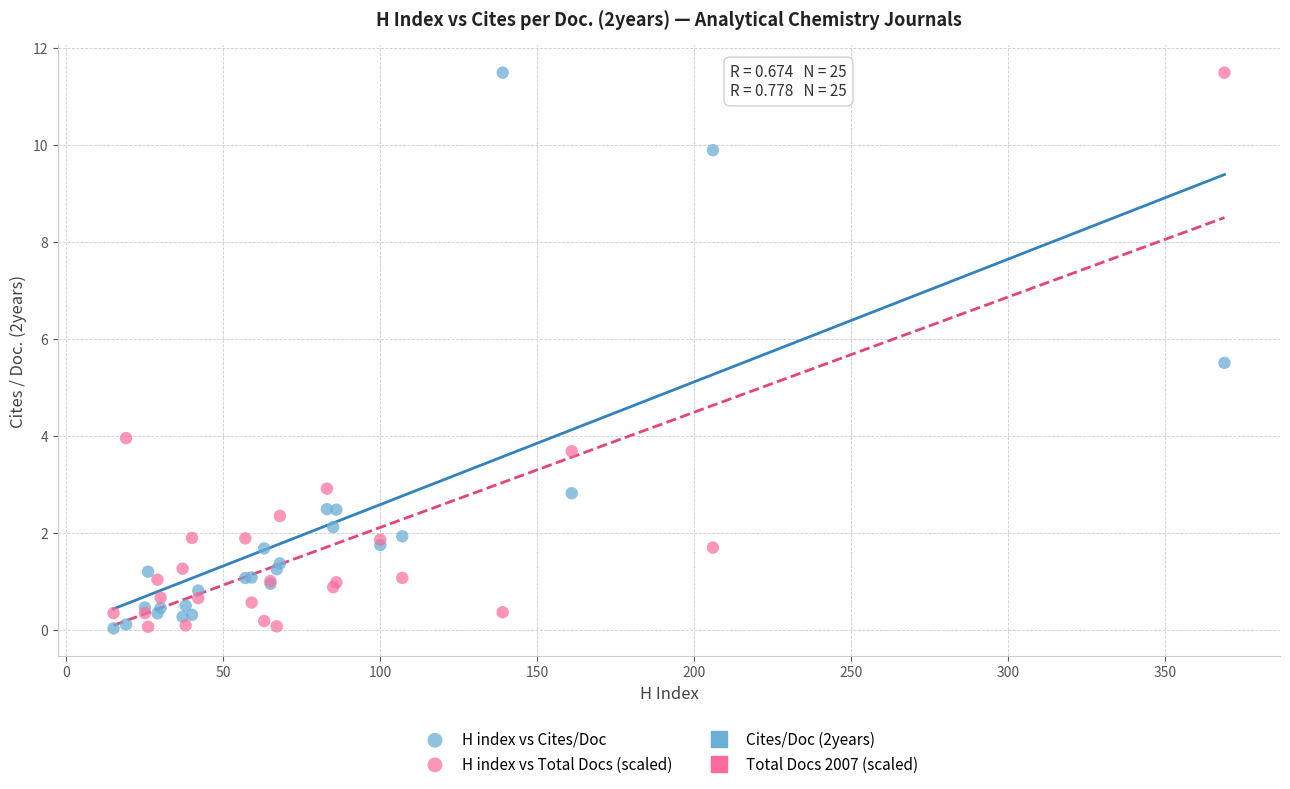

What is the X range (max minus min) for the scatter plot?

354.0